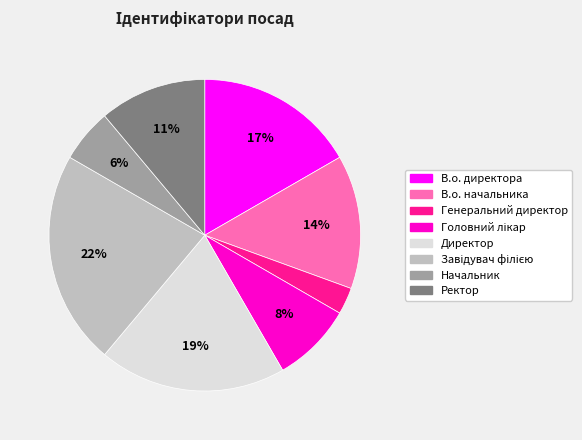

What is the smallest slice in the pie chart?

Генеральний директор